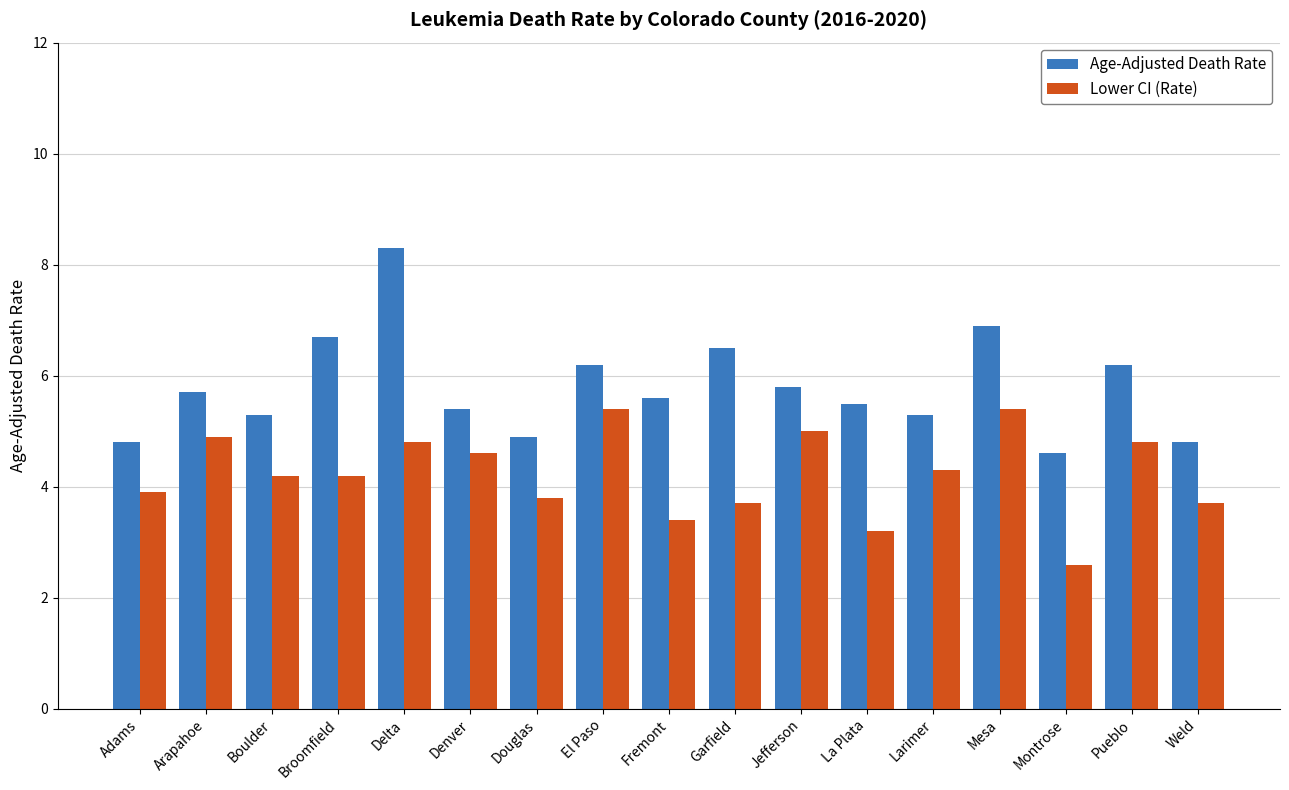

What is the difference between the maximum and second lowest values in the Age-Adjusted Death Rate series?

3.5